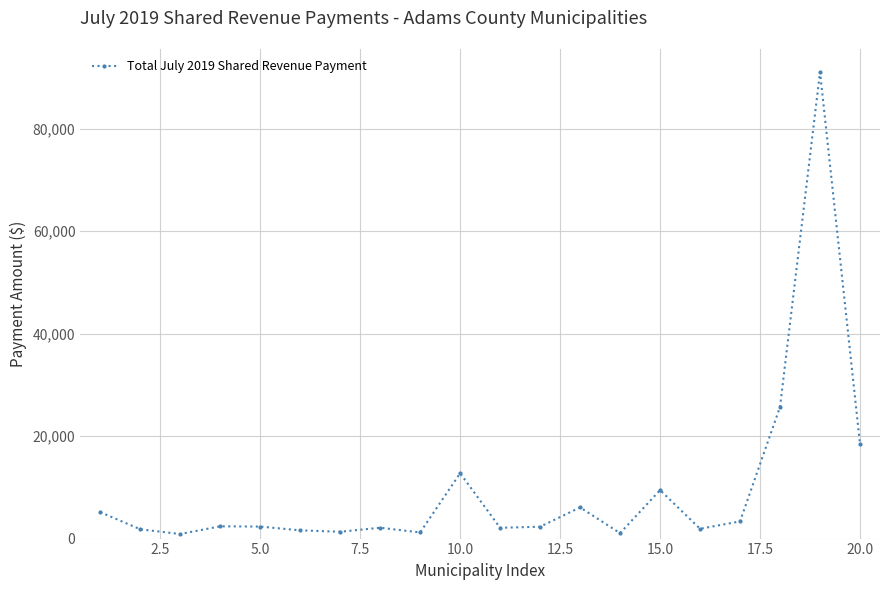

Does the chart have visible grid lines?

Yes